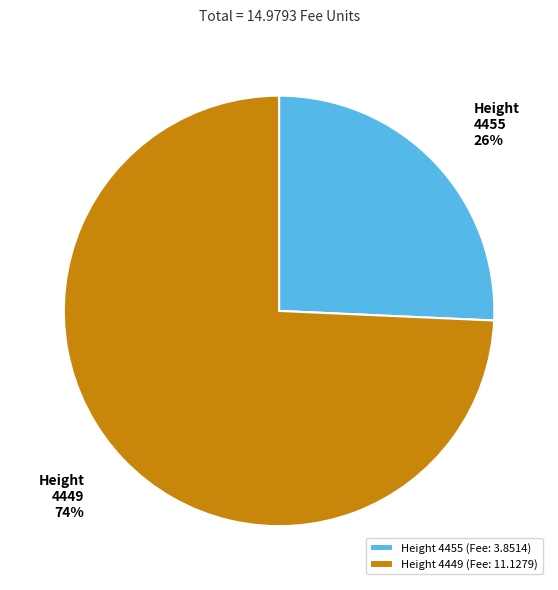

How many slices are in this pie chart?

2